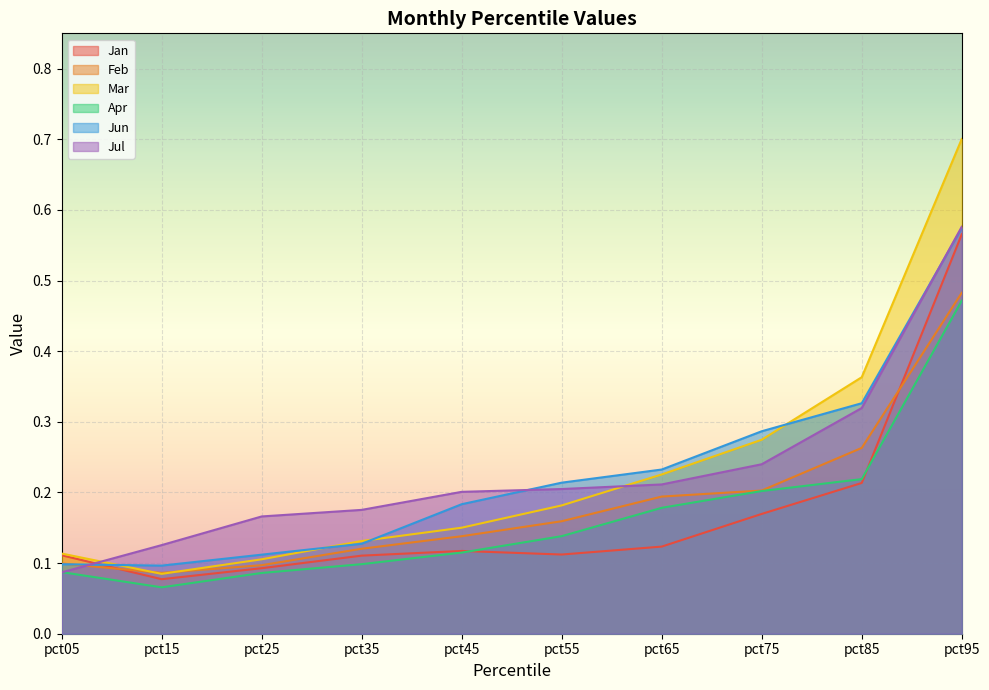

Between pct55 and pct75, which is larger?

pct75